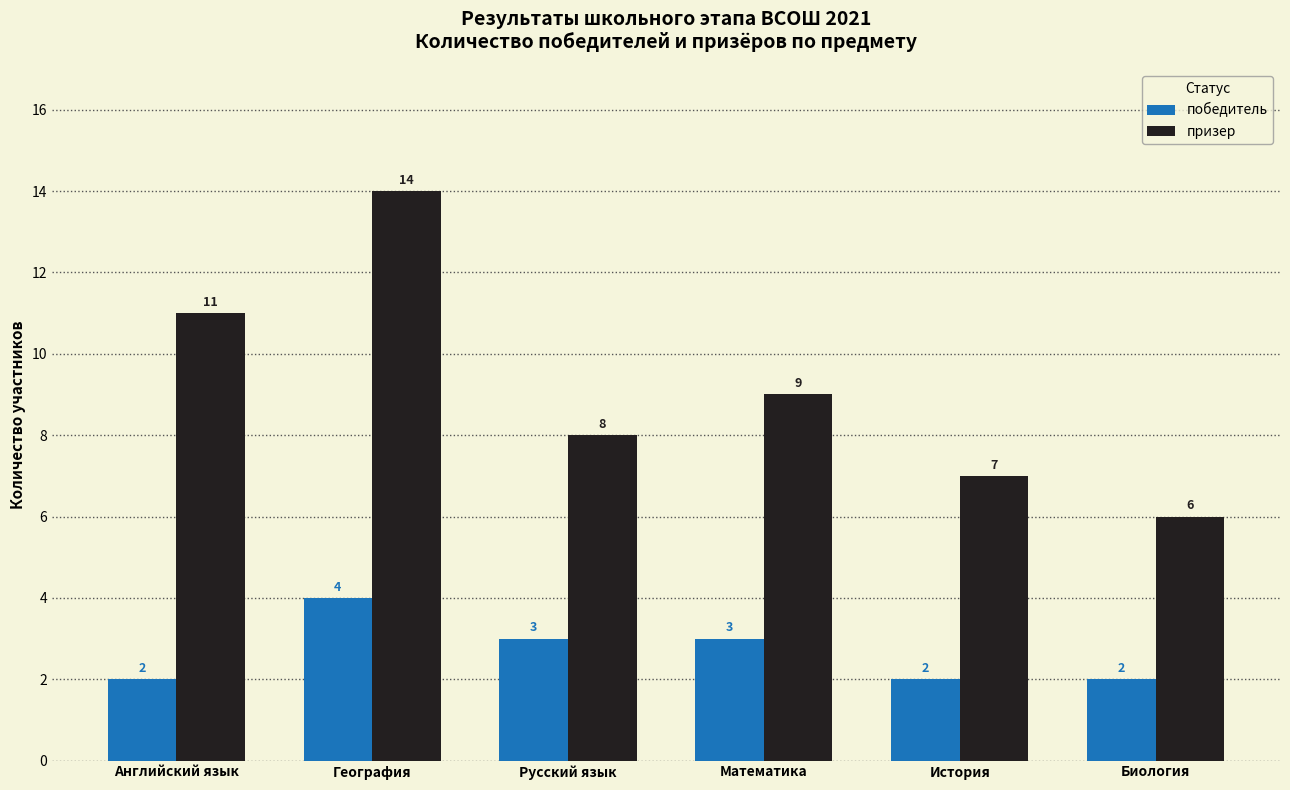

Which series changed the most between География and История?

призер